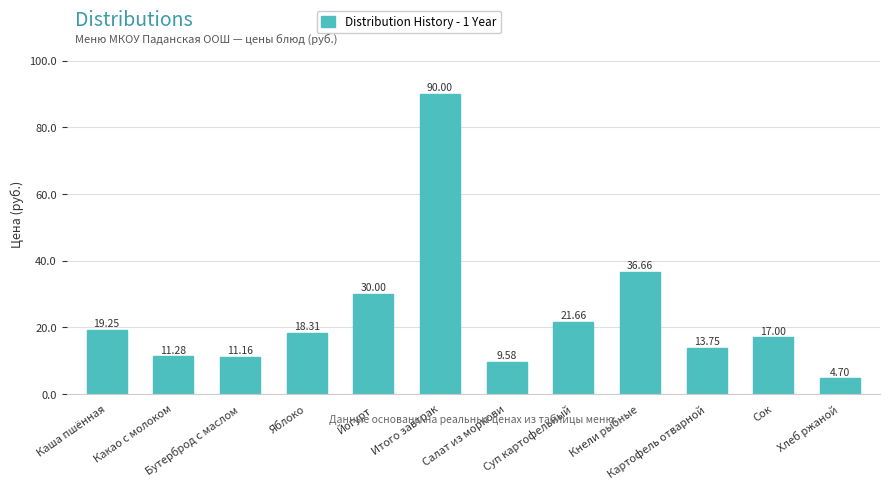

True or false: the data shows 17.0 at Сок.

True